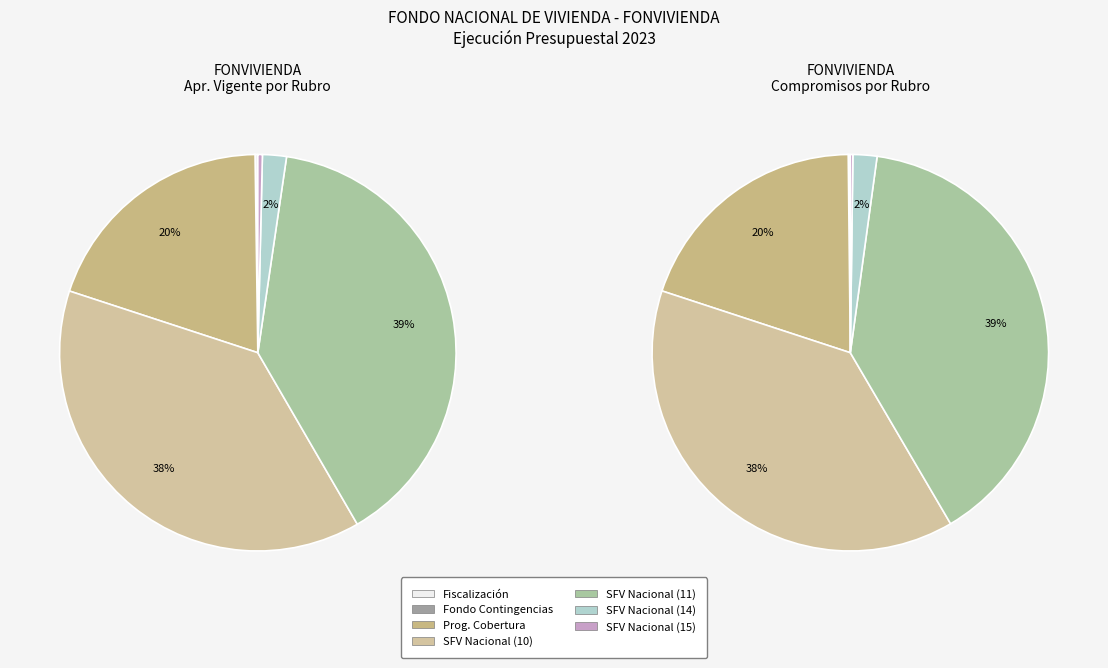

To the nearest percent, what is the combined percentage of SUBSIDIO FAMILIAR DE VIVIENDA NACIONAL (11) and SUBSIDIO FAMILIAR DE VIVIENDA NACIONAL (10)?

78%